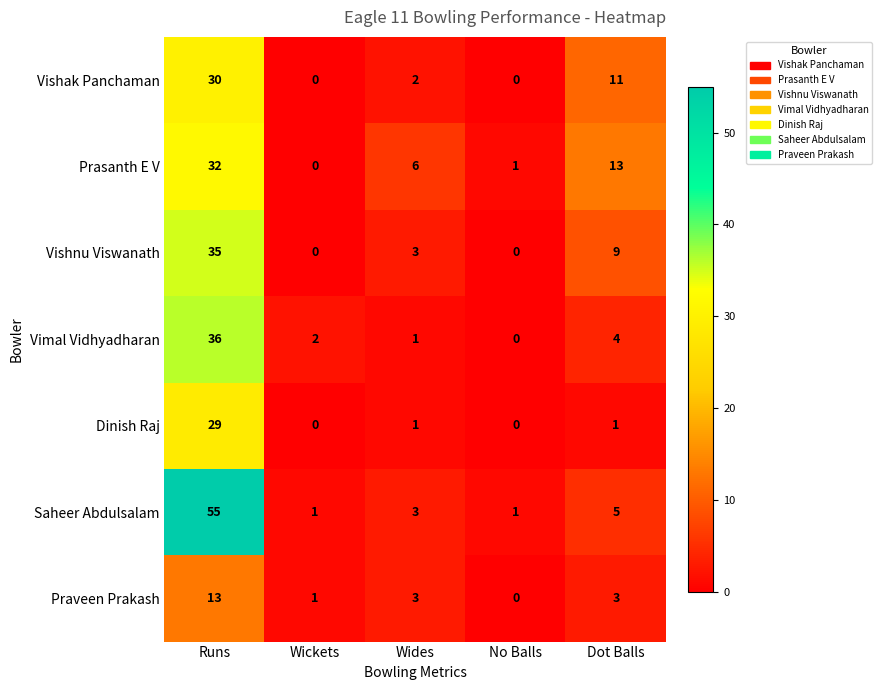

Which series changed the most between Runs and Dot Balls?

Saheer Abdulsalam